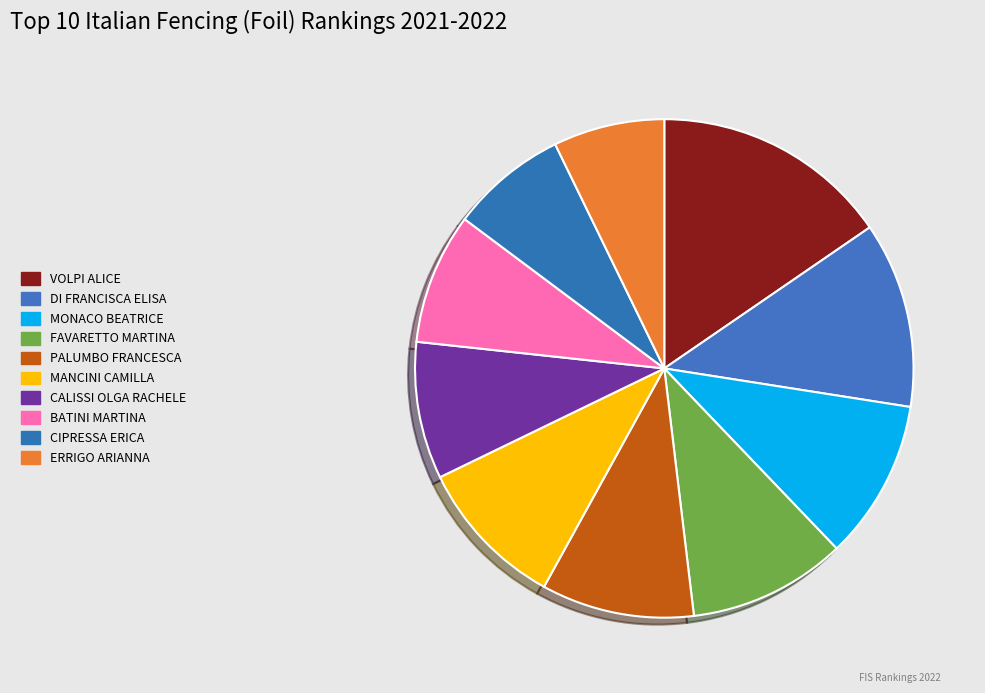

Which slice is the largest?

VOLPI ALICE